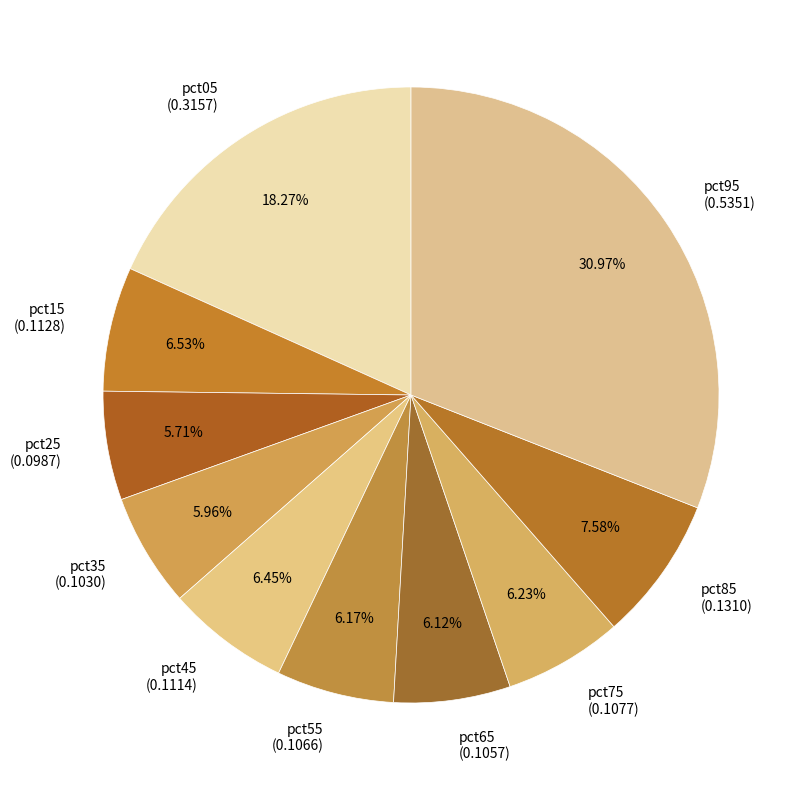

Is it true that pct35 is 6% of the pie?

True